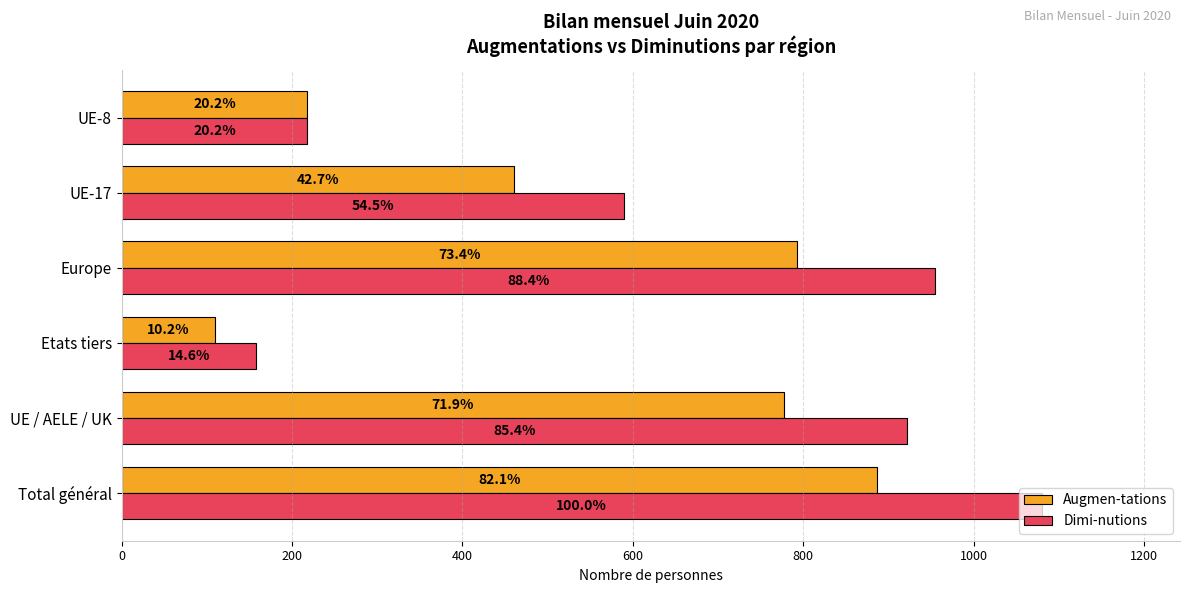

What is the difference between the maximum and minimum values in the Dimi-nutions series?

922